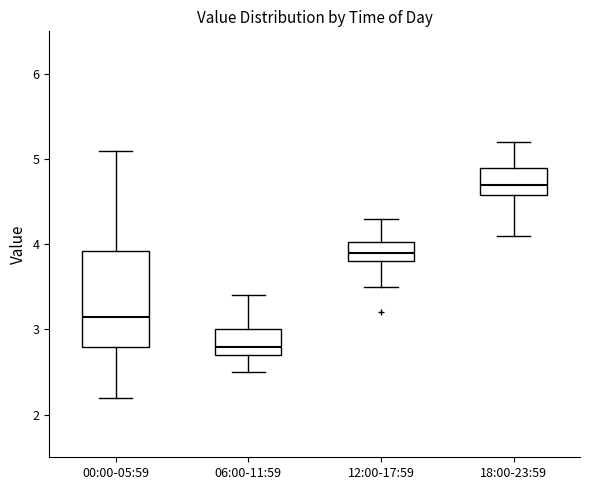

Where is the lower edge of the box for 06:00-11:59 on the y-axis? The values are not printed on the chart, so give them approximately, as read against the axis.

2.7